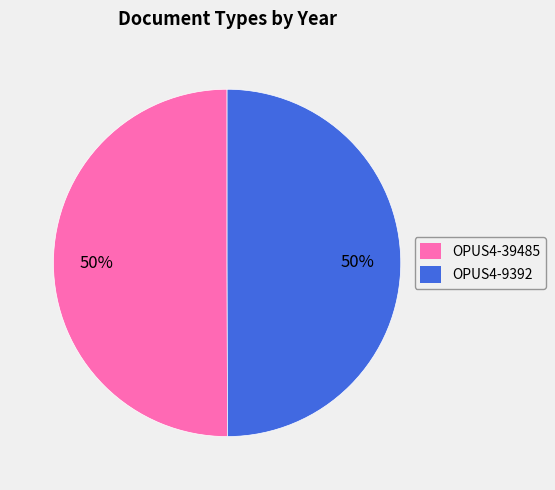

To the nearest percent, what portion does OPUS4-9392 represent?

50%